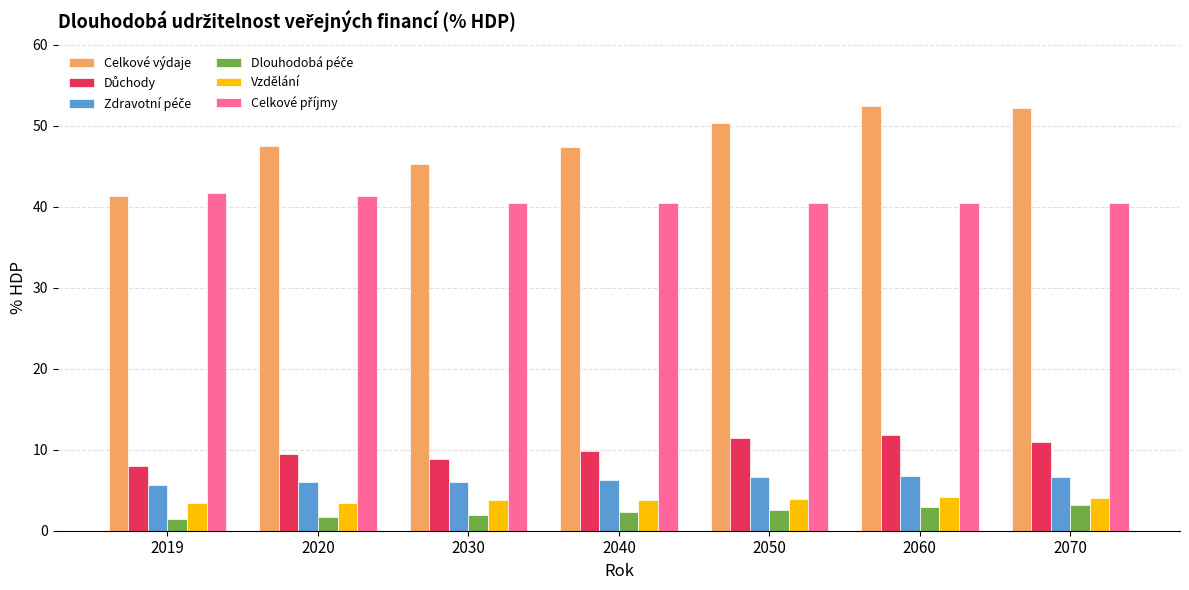

What is the total value across all series at 2040?

110.1